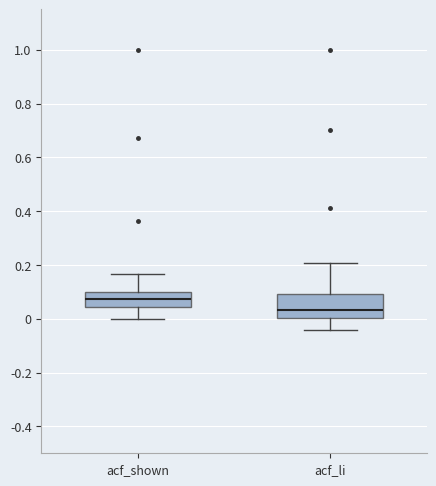

Reading left to right, transcribe this box plot: for each box, give where its median line is, the range the box spans, and where its two whiskers end, as read against the y-axis. The values are not printed on the chart, so give them approximately, as read against the axis.

acf_shown: median 0.08, box 0.04 to 0.10, whiskers 0.00 to 0.16
acf_li: median 0.04, box 0.00 to 0.10, whiskers -0.04 to 0.20